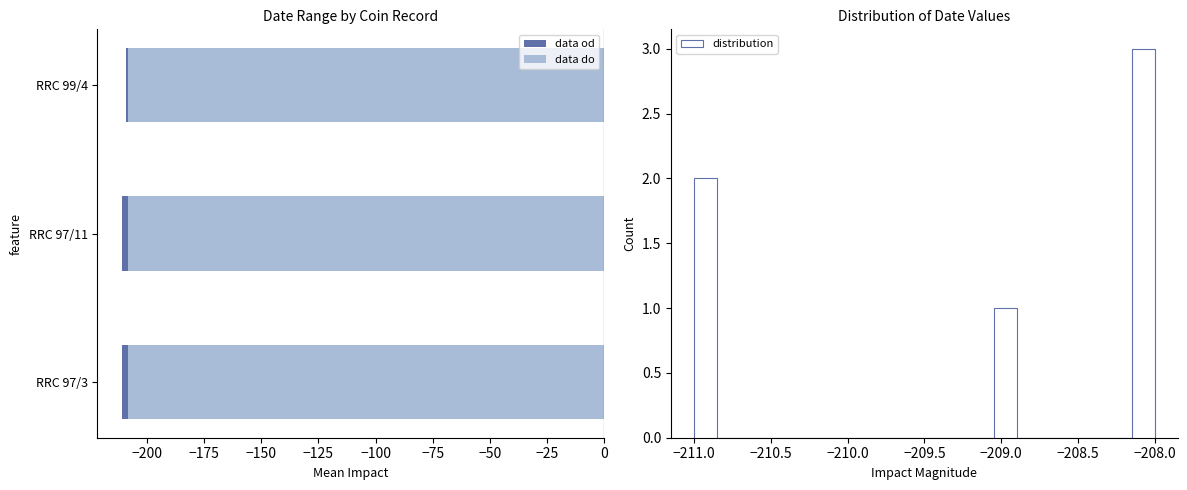

Is the value of data do at −200 greater than the value of data od at −175?

Yes